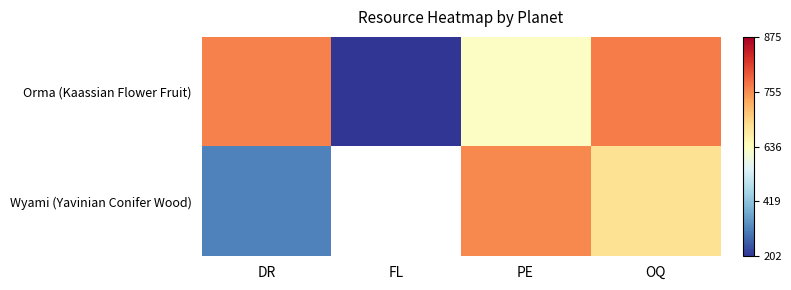

How many values in Orma (Kaassian Flower Fruit) are below zero?

2